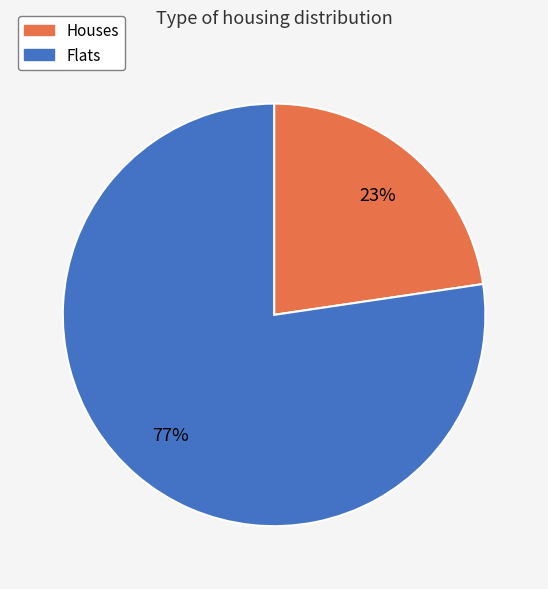

To the nearest percent, what is the average slice percentage?

50%